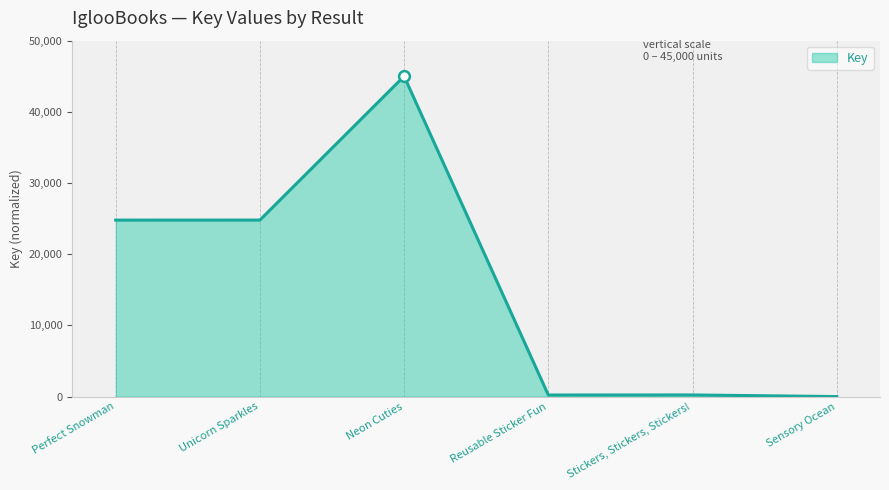

What is the change in value from Unicorn Sparkles to Sensory Ocean?

-24795.5